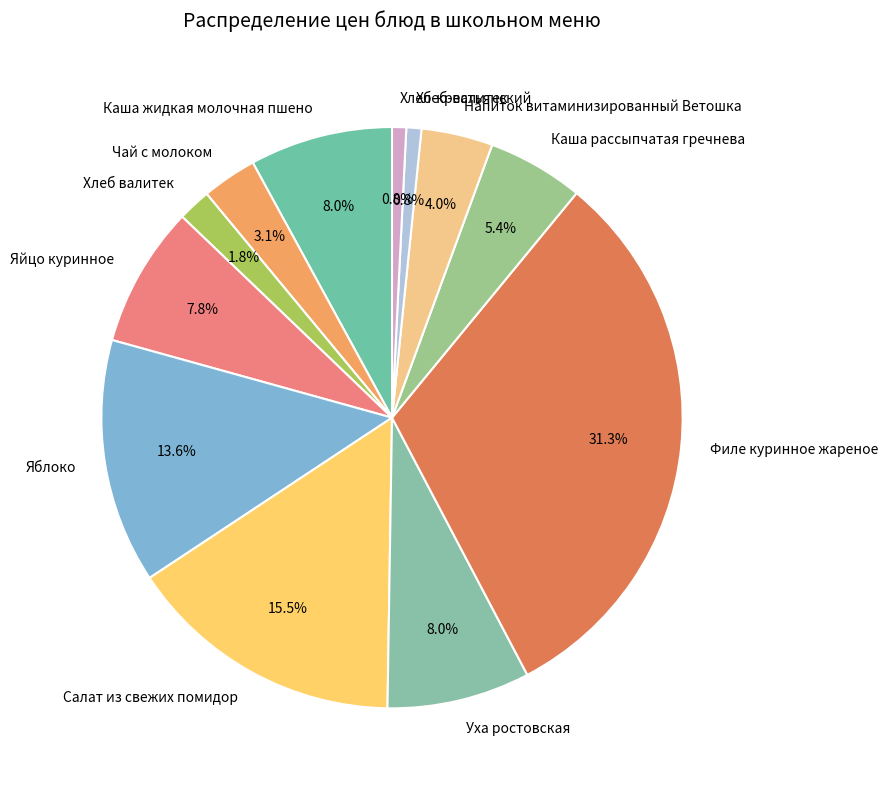

Between Филе куринное жареное and Яблоко, which is larger?

Филе куринное жареное